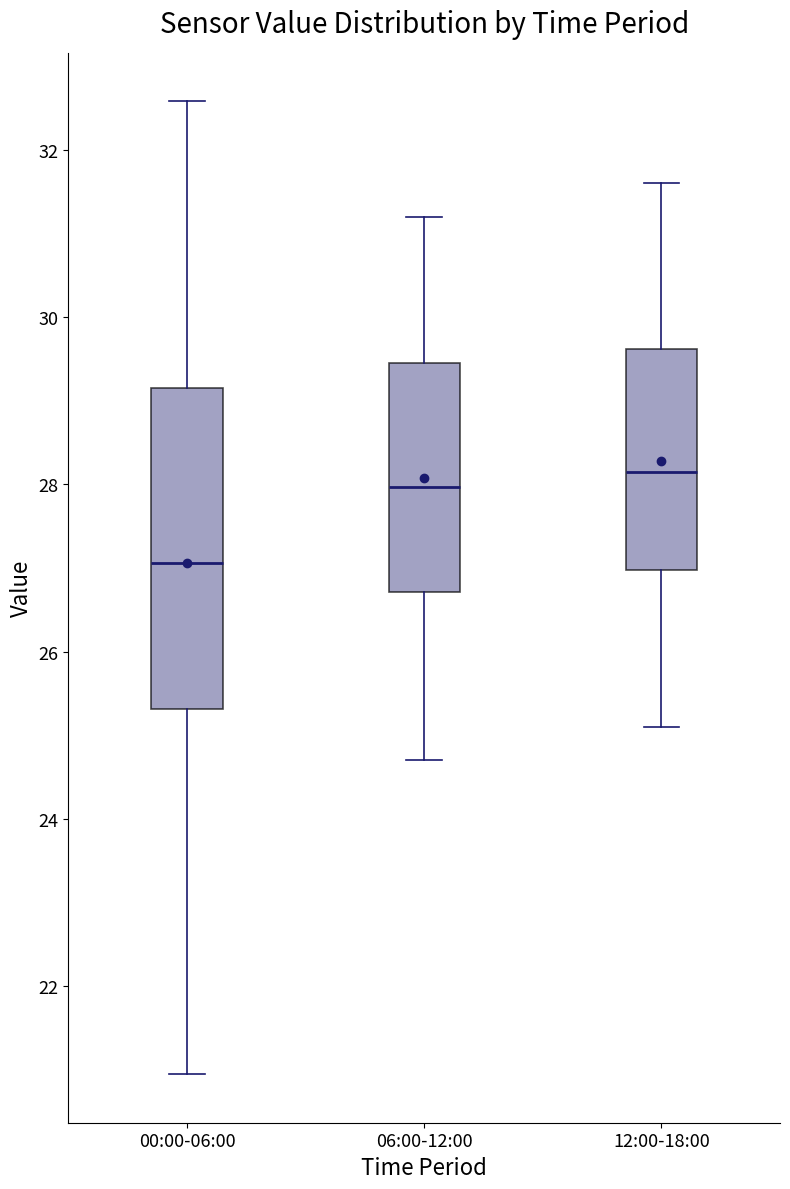

Which box is the tallest, from its lower edge to its upper edge?

00:00-06:00